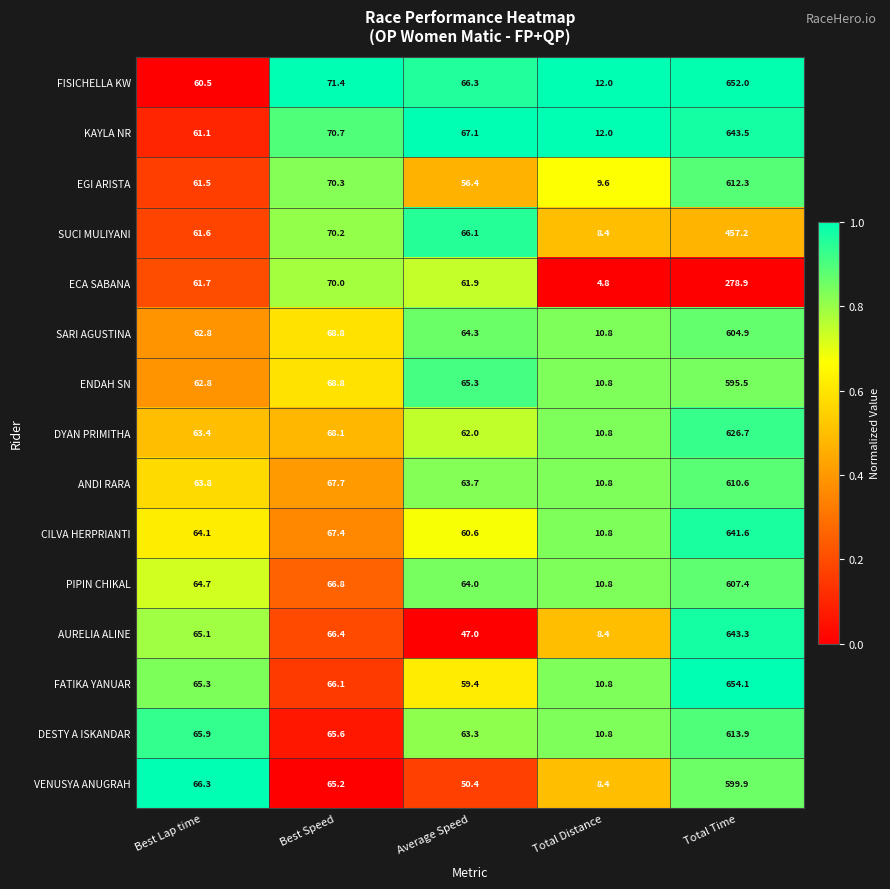

Which series has the largest total across all categories?

FISICHELLA KW